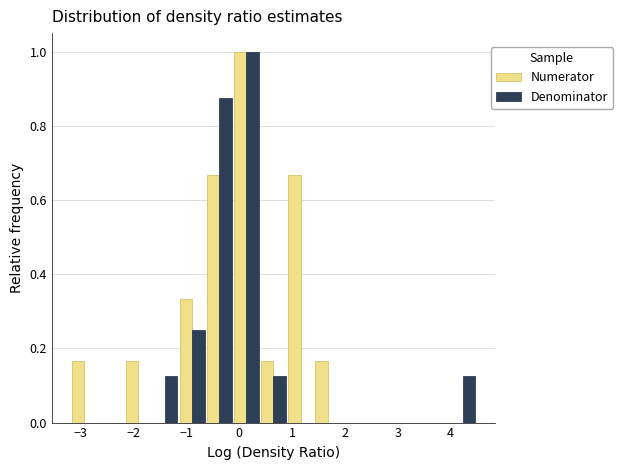

What is the height of the Denominator bar covering -1.1 to -0.6 on the x-axis? Neither the bar edges nor the heights are printed on the chart, so give them approximately, as read against the axes.

0.26